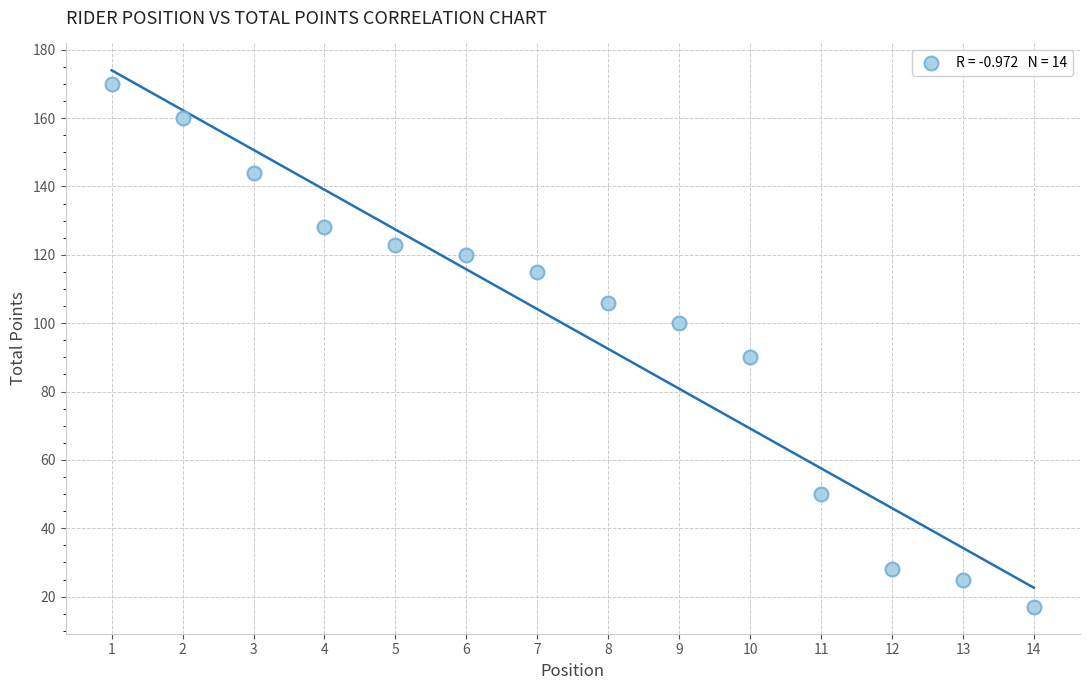

What Y value in the scatter plot is closest to 93?

90